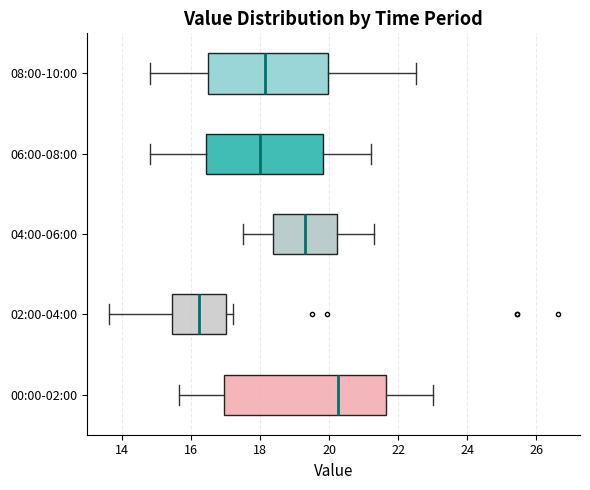

Which box has the furthest to the right median line?

00:00-02:00